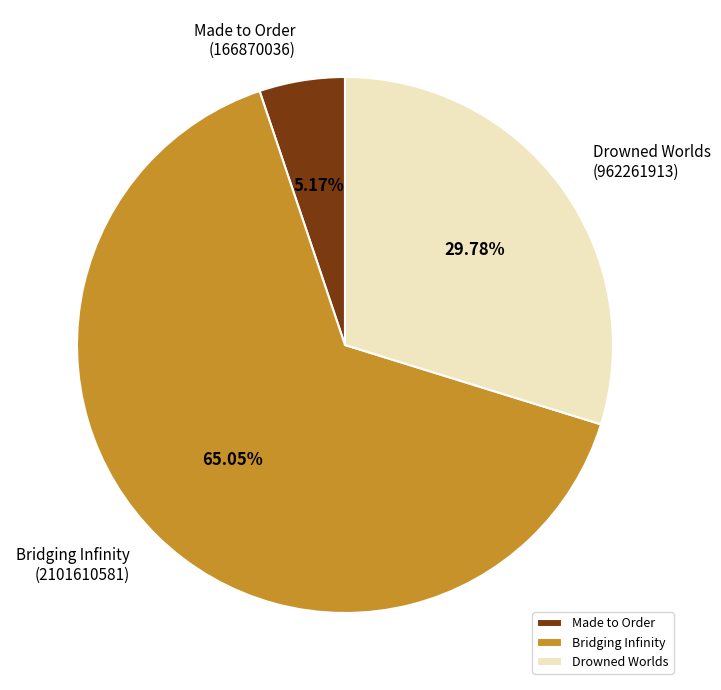

To the nearest percent, what is the difference between the Made to Order
(166870036) and Bridging Infinity
(2101610581) slice percentages?

60%